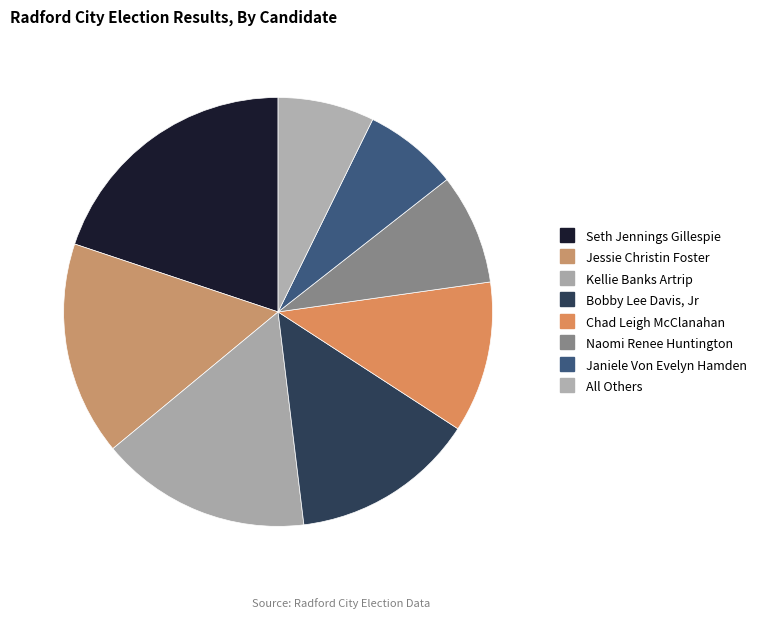

To the nearest percent, what is the difference between the largest and smallest slice percentages?

13%